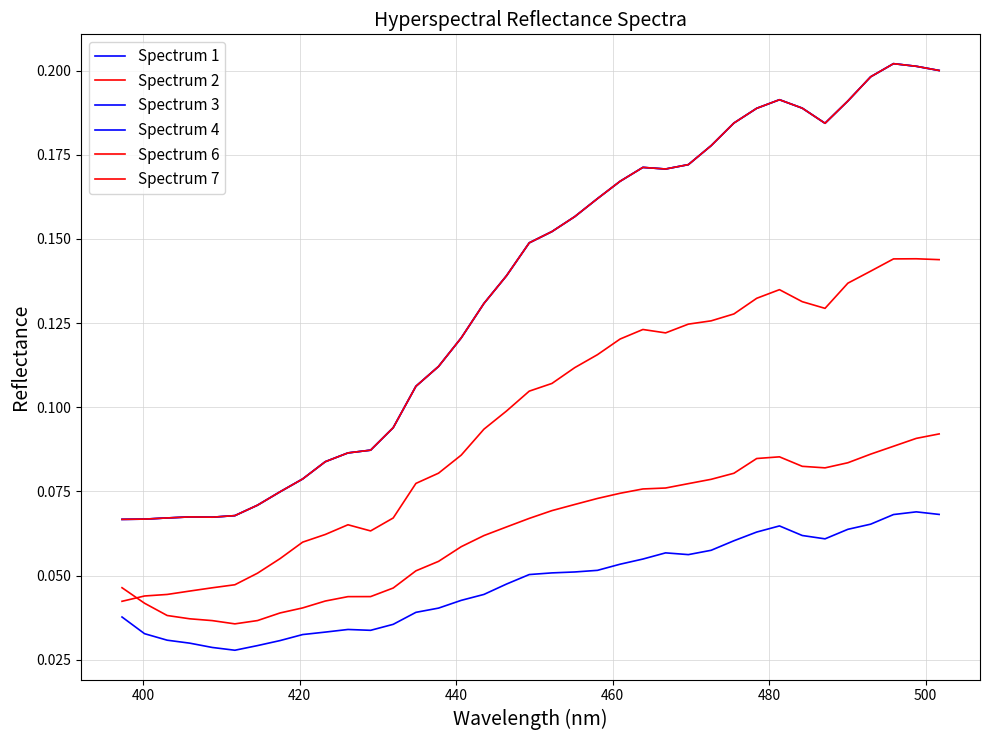

In Spectrum 1, how many points are higher than both neighbors (excluding endpoints)?

4